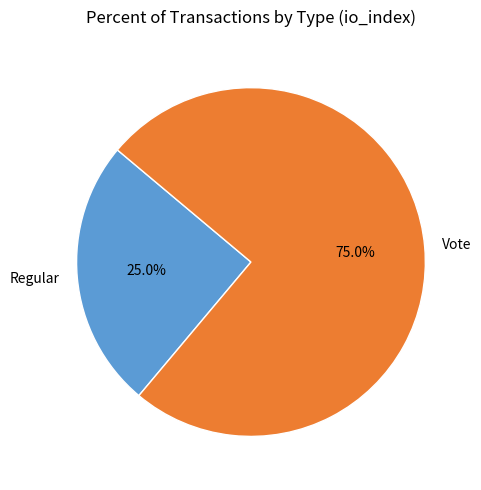

Which slice represents more than half of the pie?

Vote